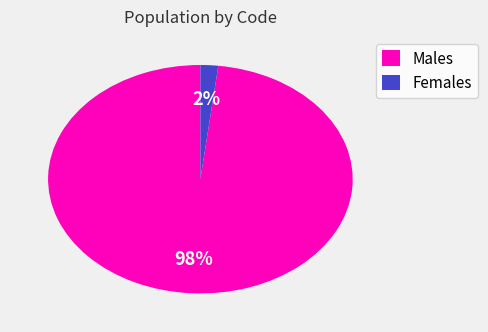

True or false: Females accounts for 12% of the total.

False